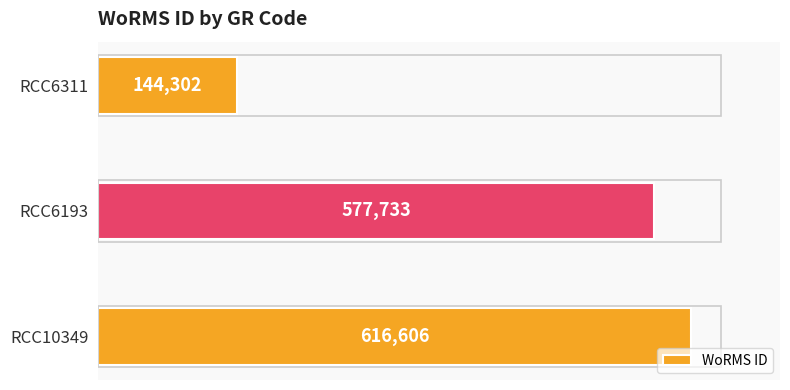

Is it true that the value at RCC10349 is 416243?

False